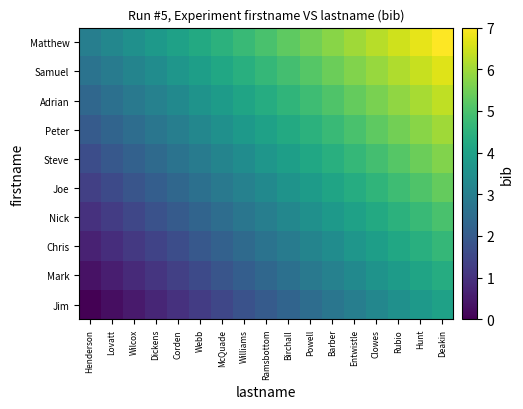

At which category is the sum across all series the highest?

Deakin